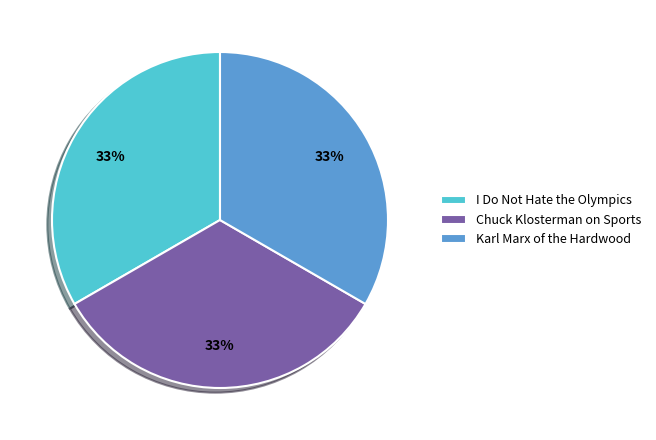

Count the number of slices in the pie.

3